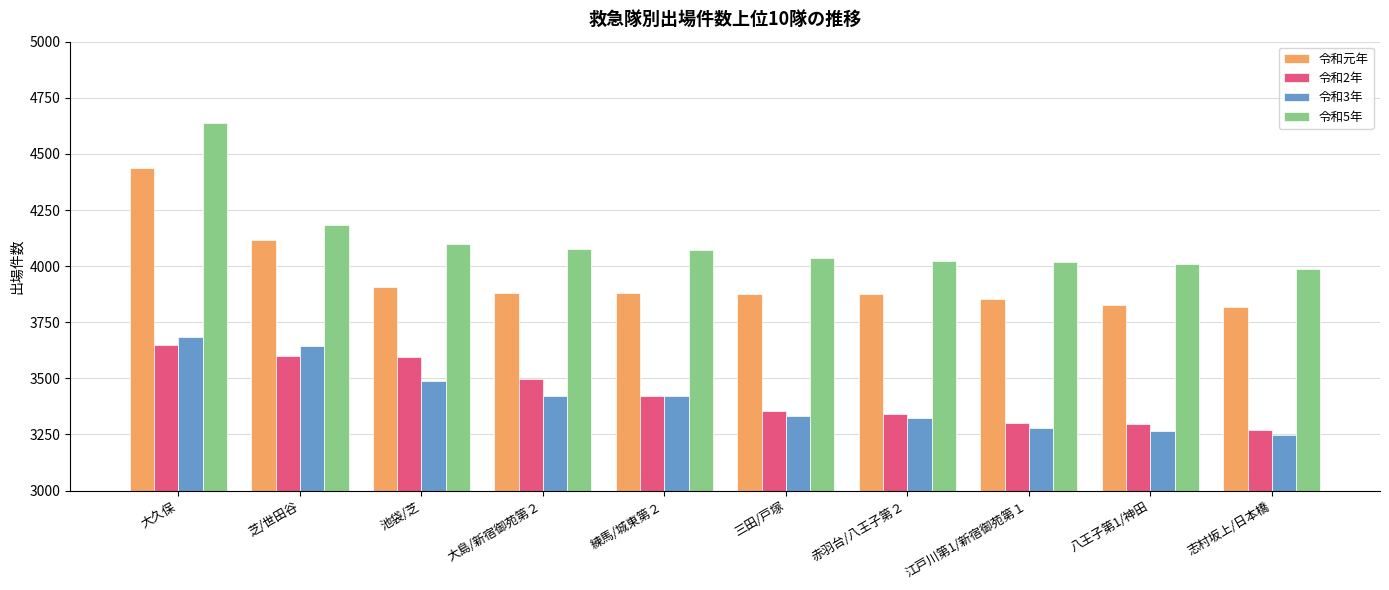

The 令和5年 series shows 4073 at 練馬/城東第２. True or false?

True